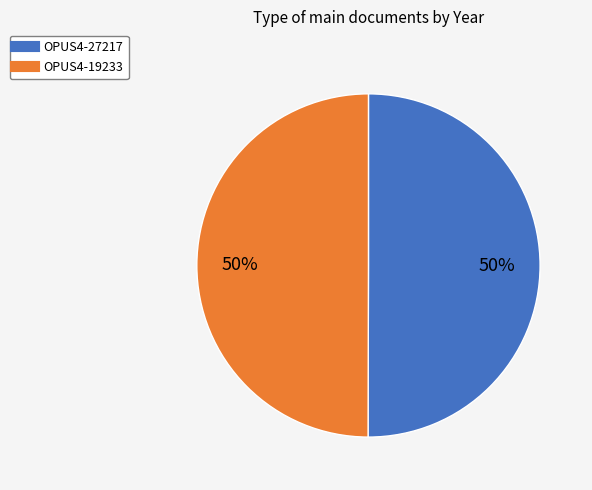

What is the ratio of the value at OPUS4-27217 to the value at OPUS4-19233?

1.0